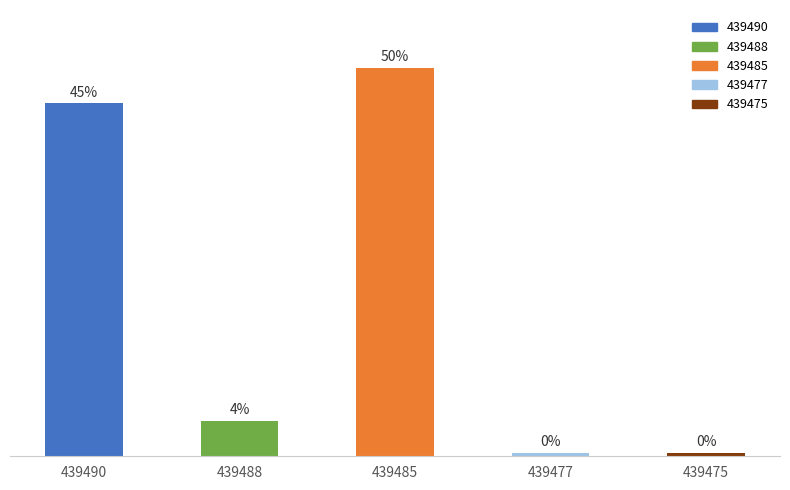

Are the bars horizontal?

No